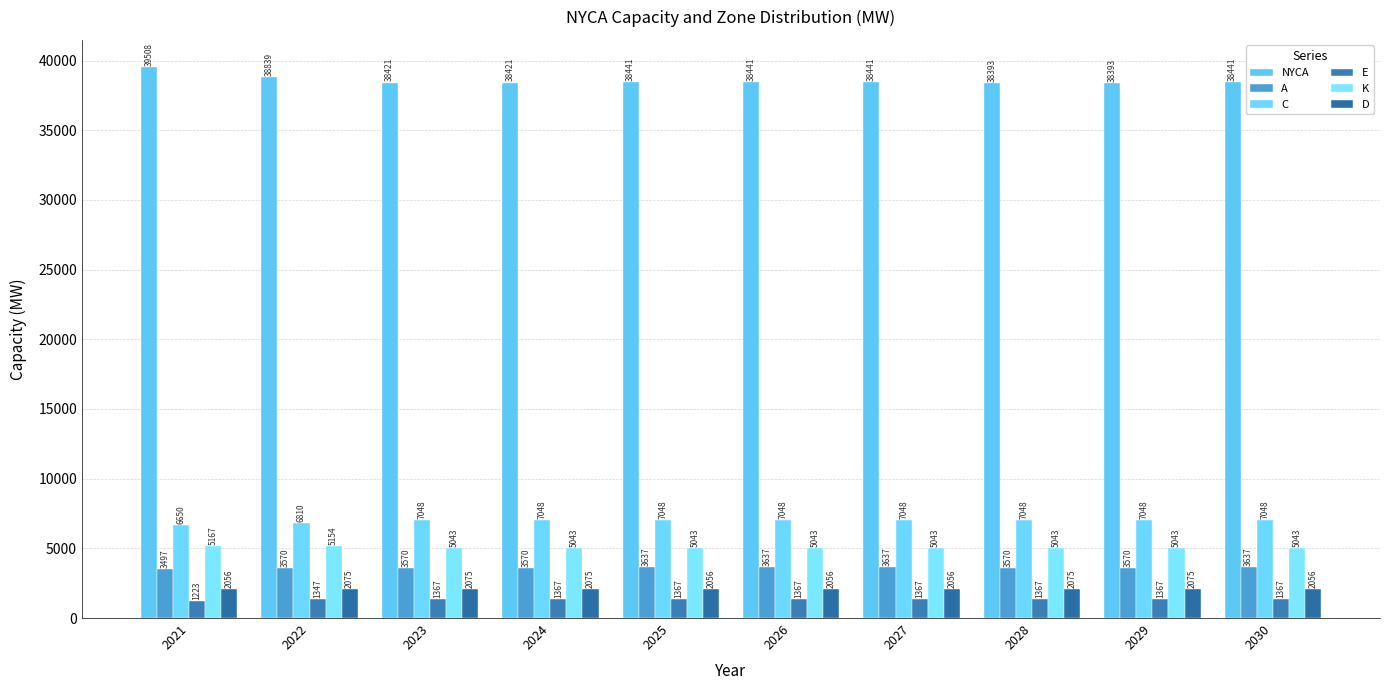

List the series in order of their peak value, highest first.

NYCA, C, K, A, D, E